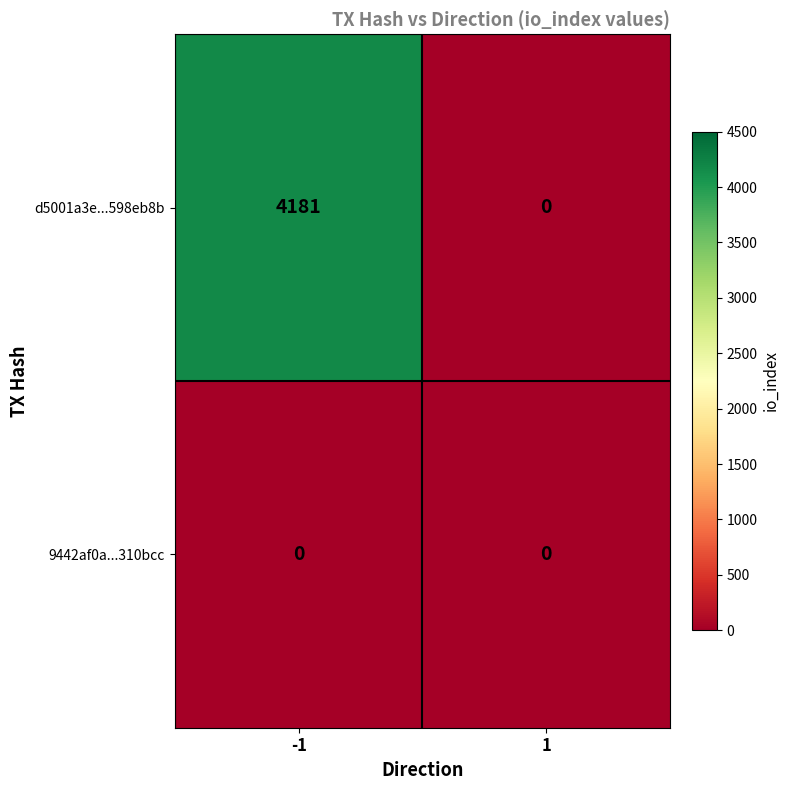

Rank the series by their maximum value, from lowest to highest.

9442af0a...310bcc, d5001a3e...598eb8b